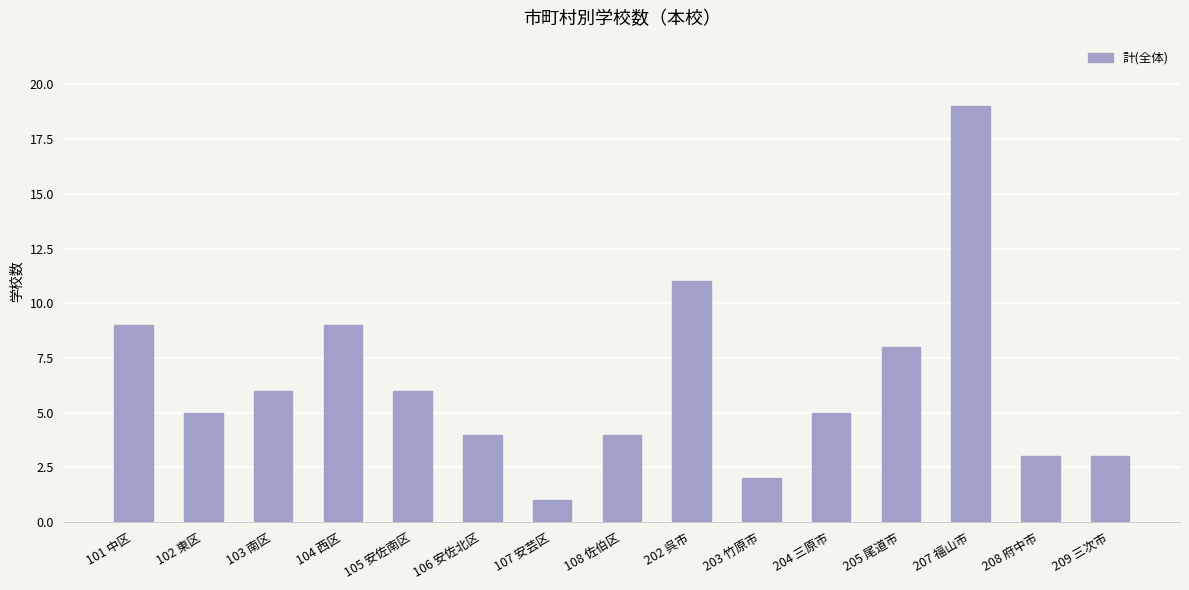

True or false: the data shows 6 at 103 南区.

True